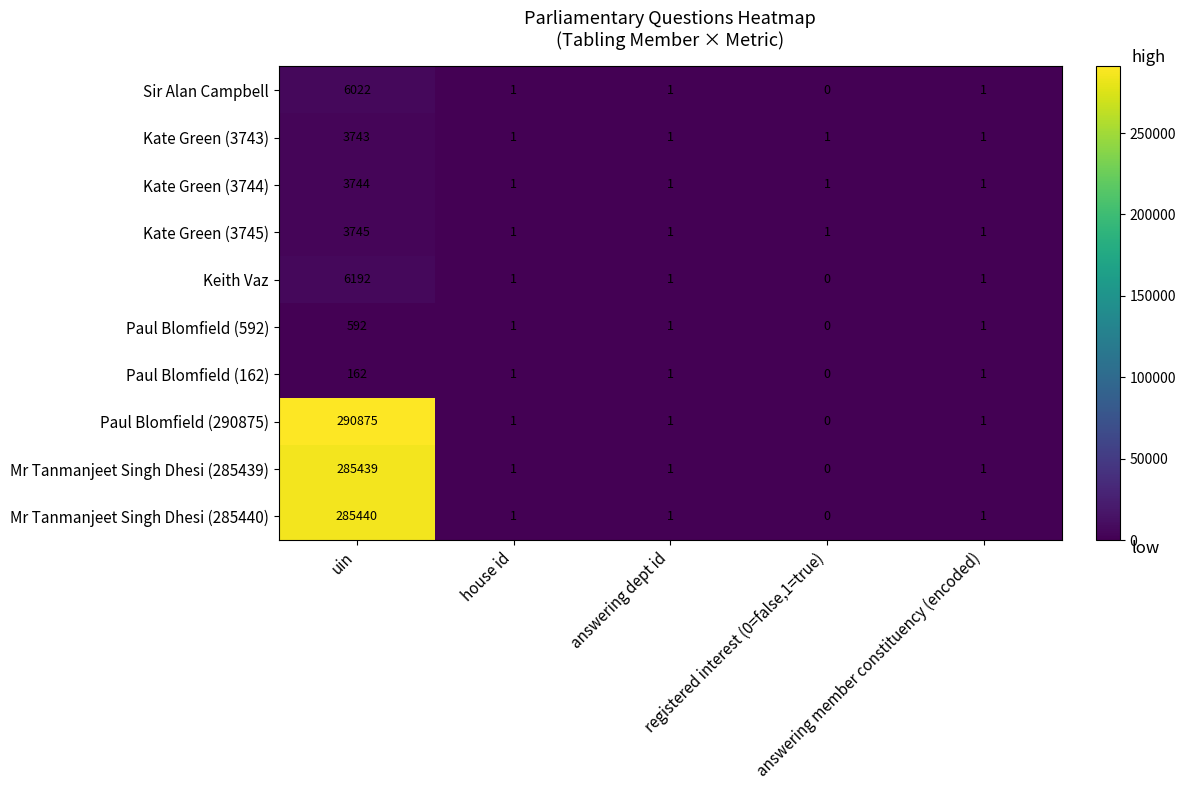

Which series has the largest total across all categories?

Paul Blomfield (290875)